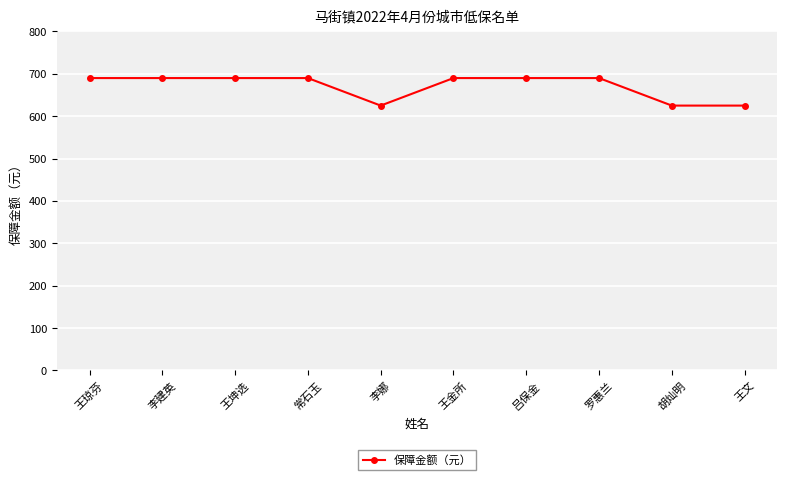

What is the ratio of the value at 李娜 to the value at 罗惠兰?

0.9